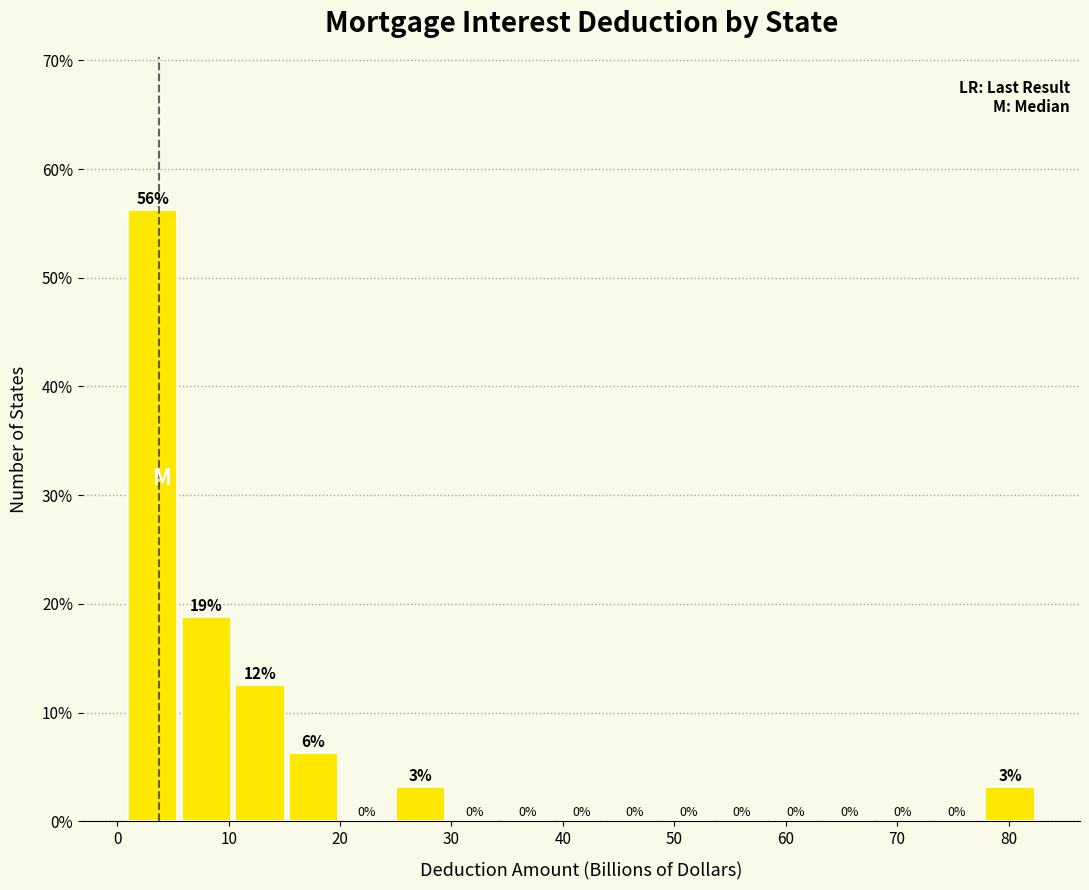

Which range on the x-axis has the tallest bar?

1 to 6